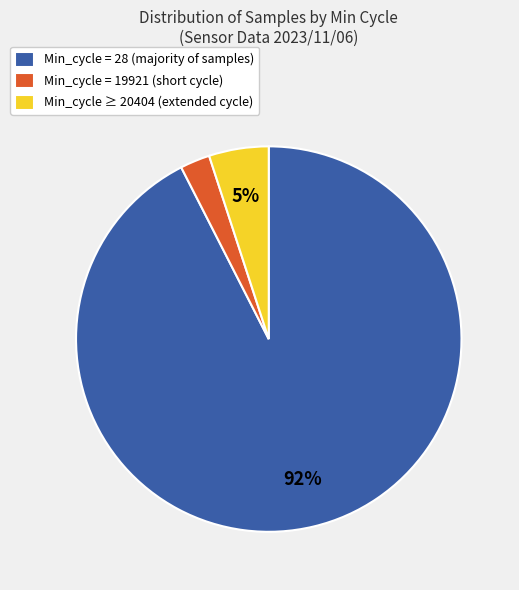

Is it true that Min_cycle = 28 (majority of samples) is 87% of the pie?

False